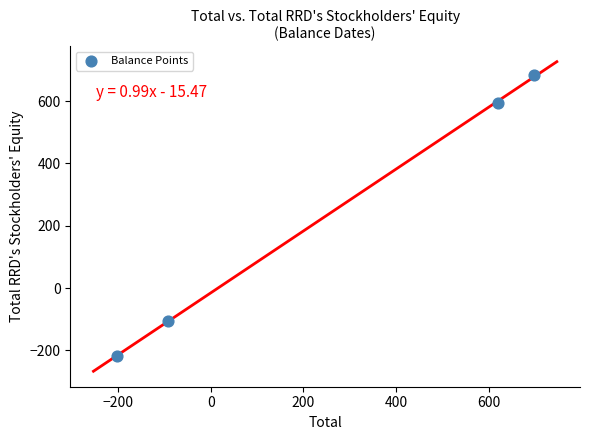

What Y value in the scatter plot is closest to 232?

-105.7